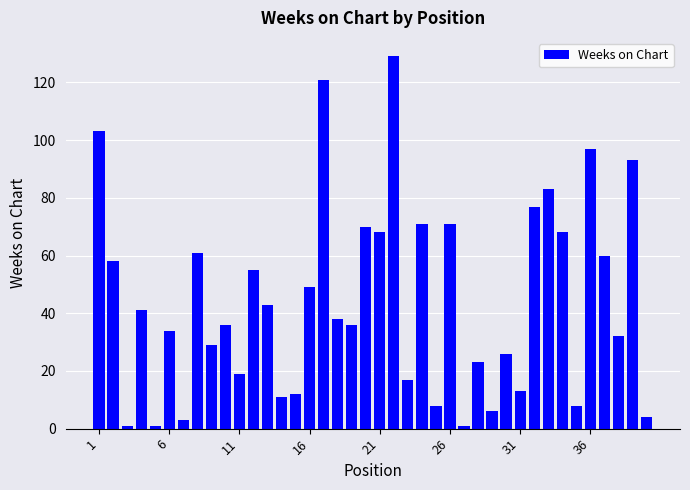

What is the difference between the maximum and minimum values?

128